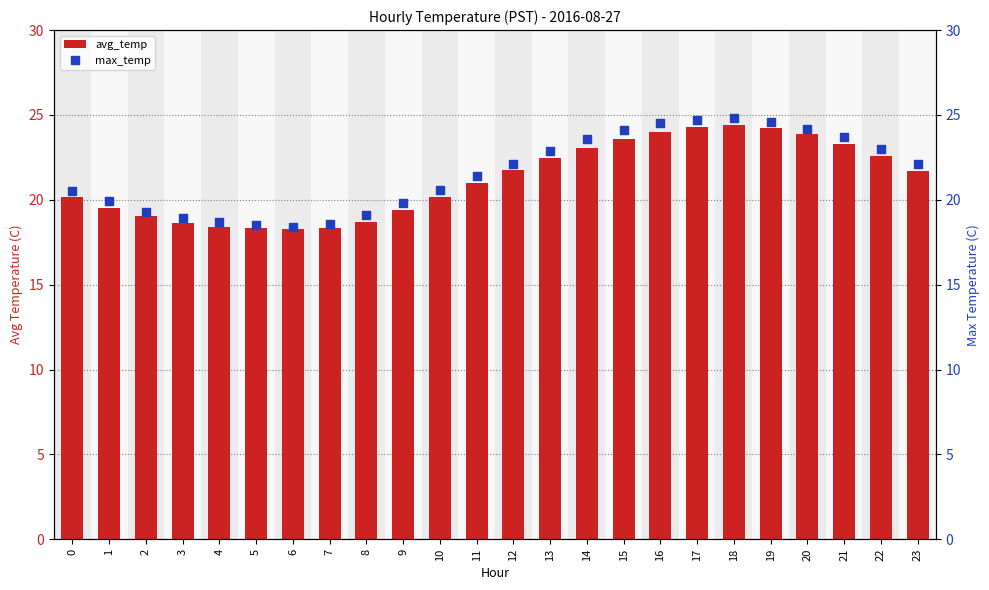

Which series has the largest Y range (max minus min)?

max_temp